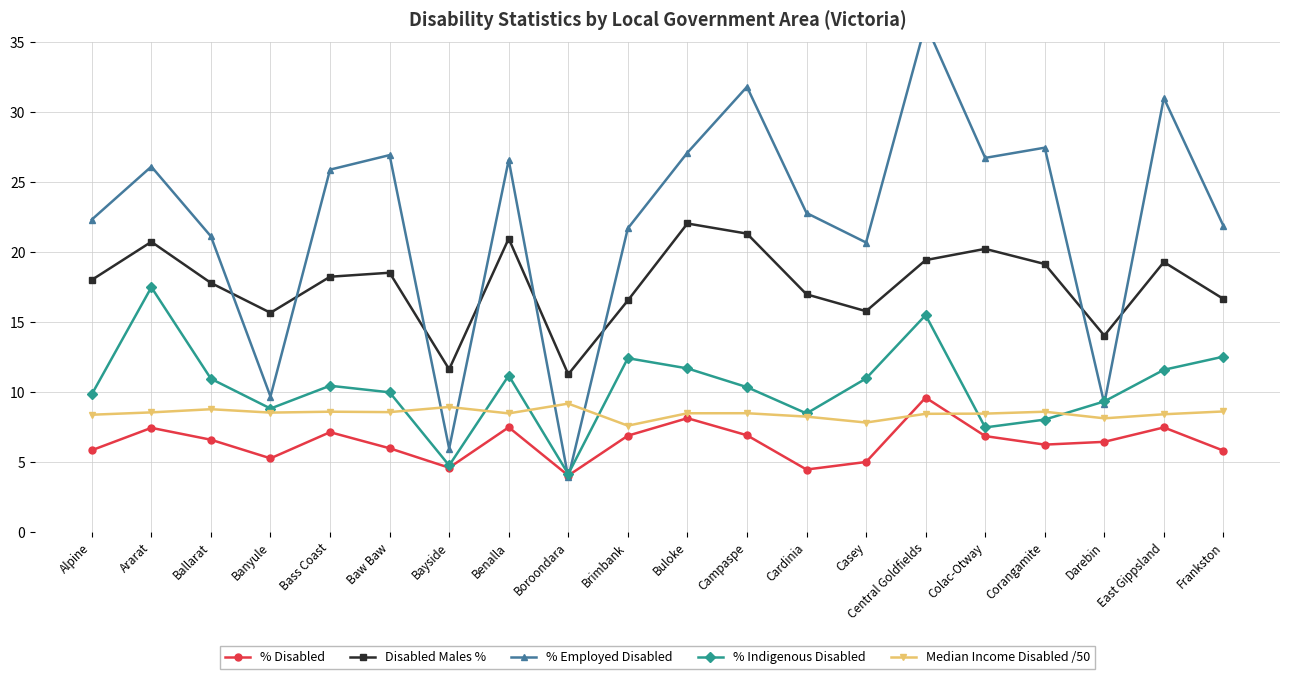

Read the Disabled Males % value at Corangamite.

19.2